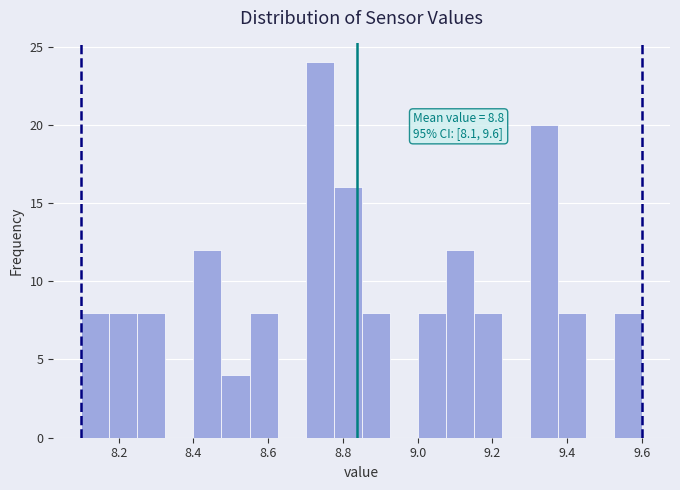

Around what value on the x-axis is the tallest bar? Give the approximate position of its centre, as read against the axis.

8.74